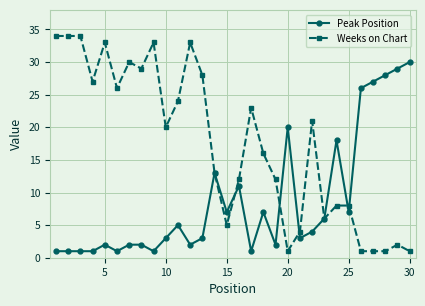

Which series has the largest range (max minus min)?

Weeks on Chart